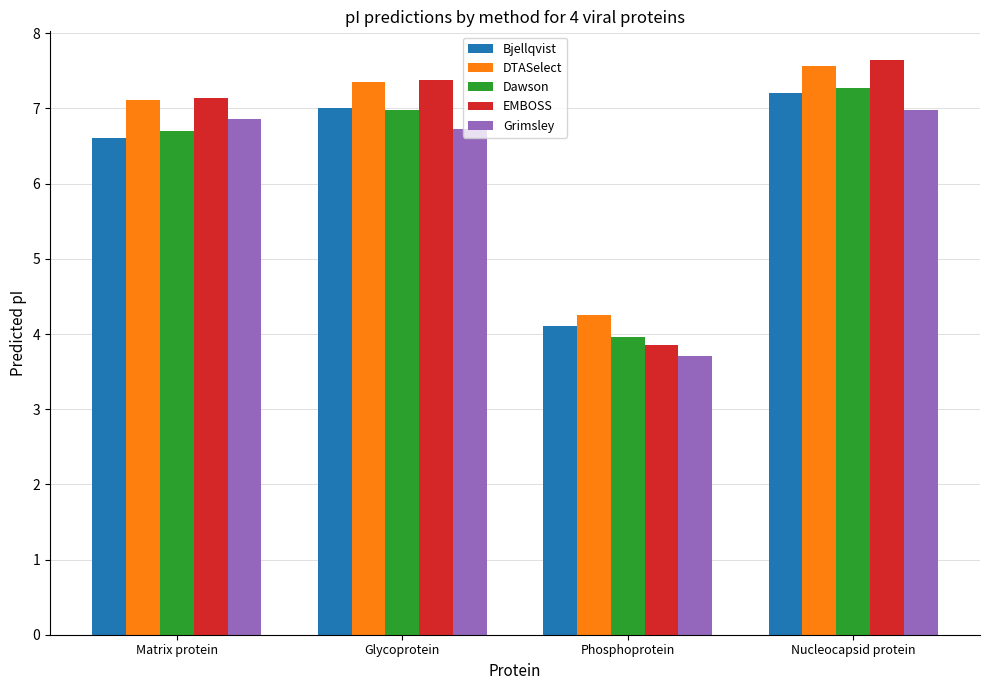

At which category does the chart reach its peak across all series?

Nucleocapsid protein